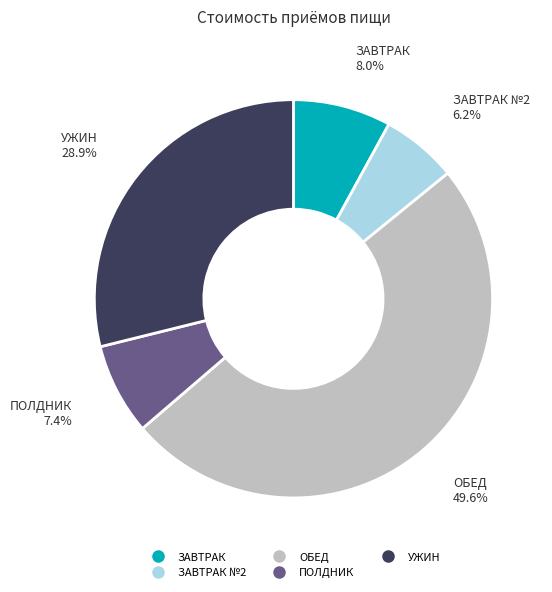

How many slices are in this pie chart?

5